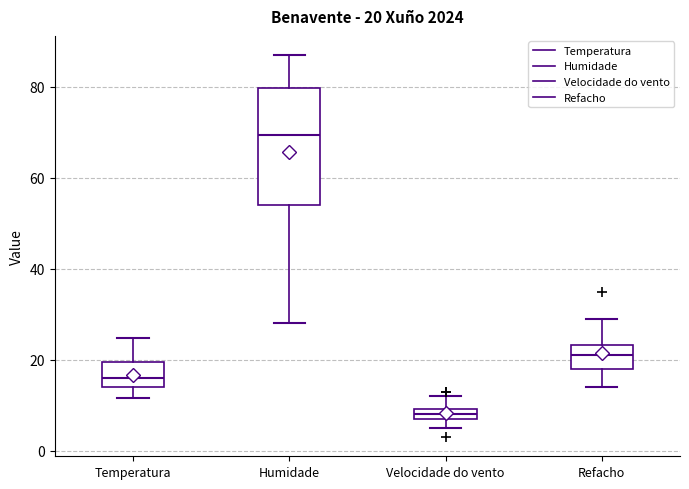

Which box is the tallest, from its lower edge to its upper edge?

Humidade